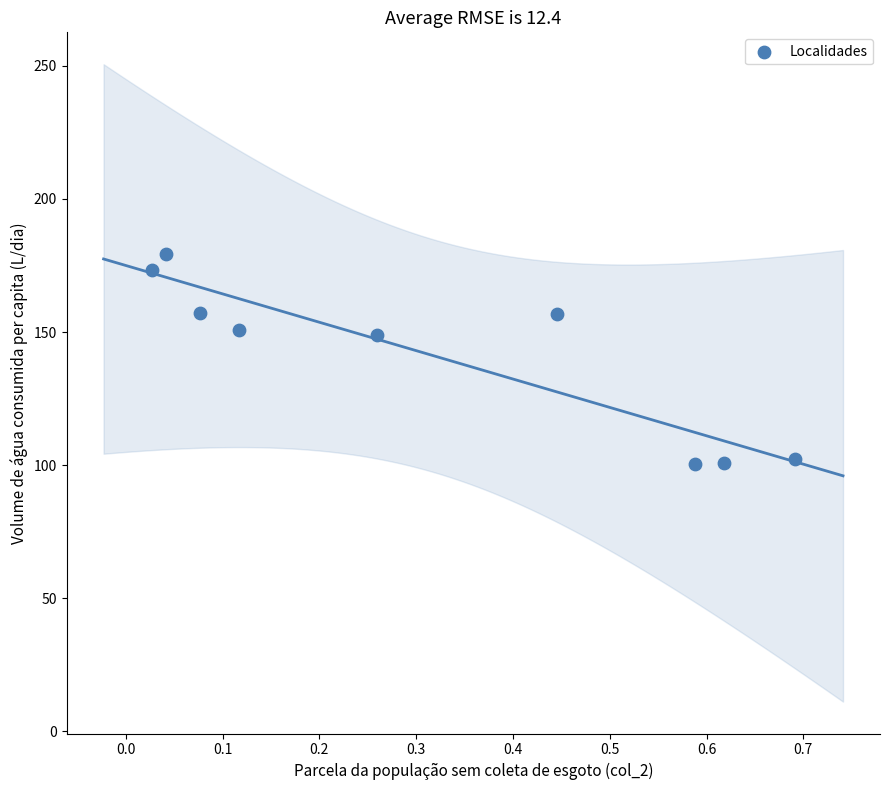

What is the range of X values (max minus min)?

0.7